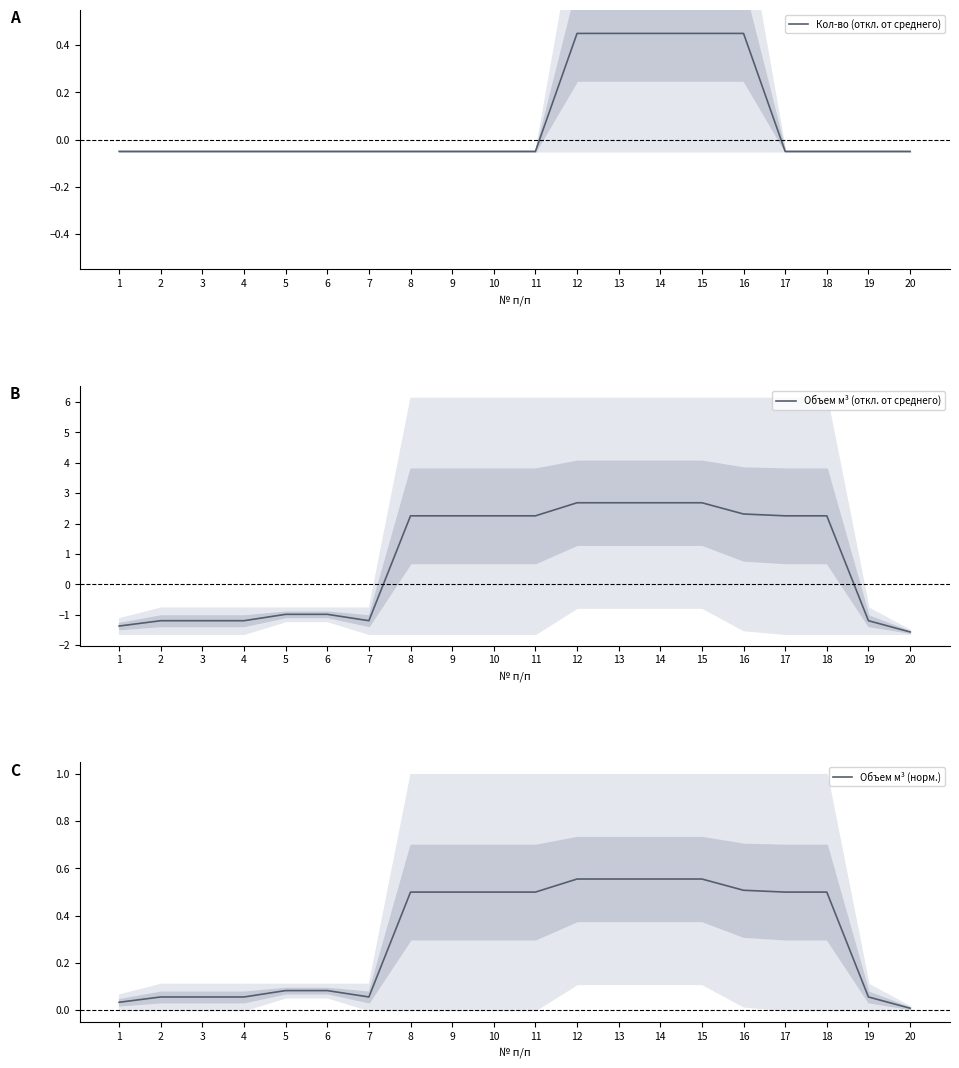

What is the difference between the highest and lowest values at 18?

2.3